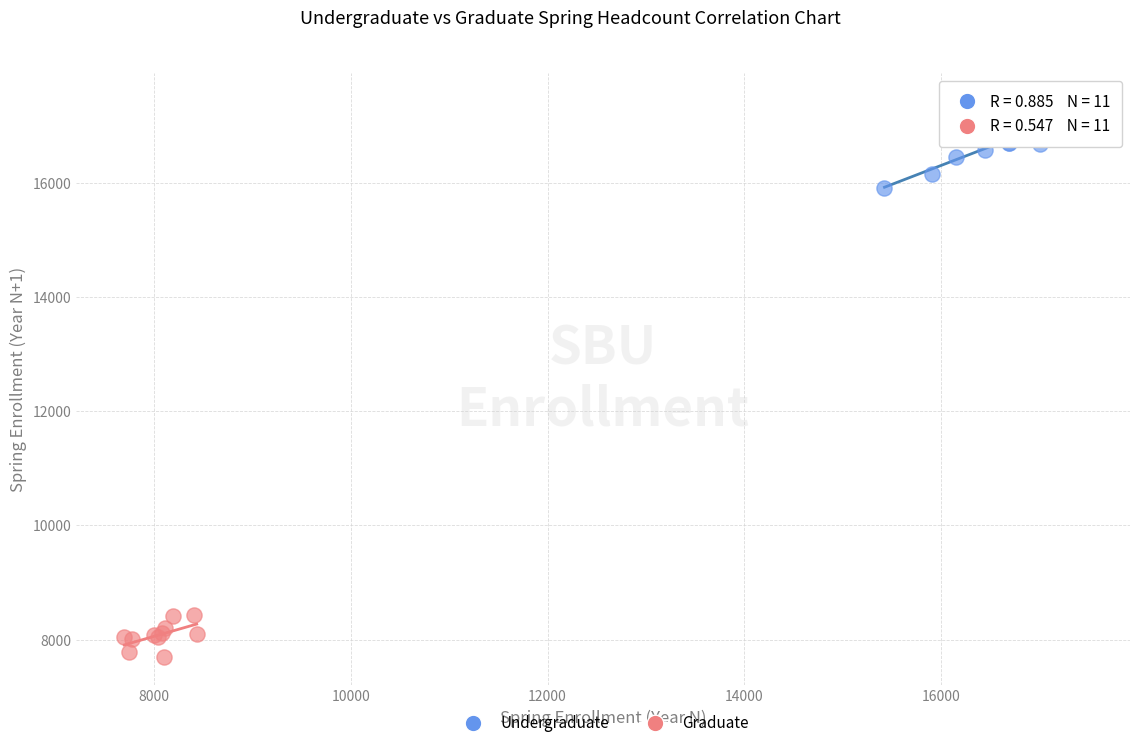

Which series contains the lowest Y value?

Graduate